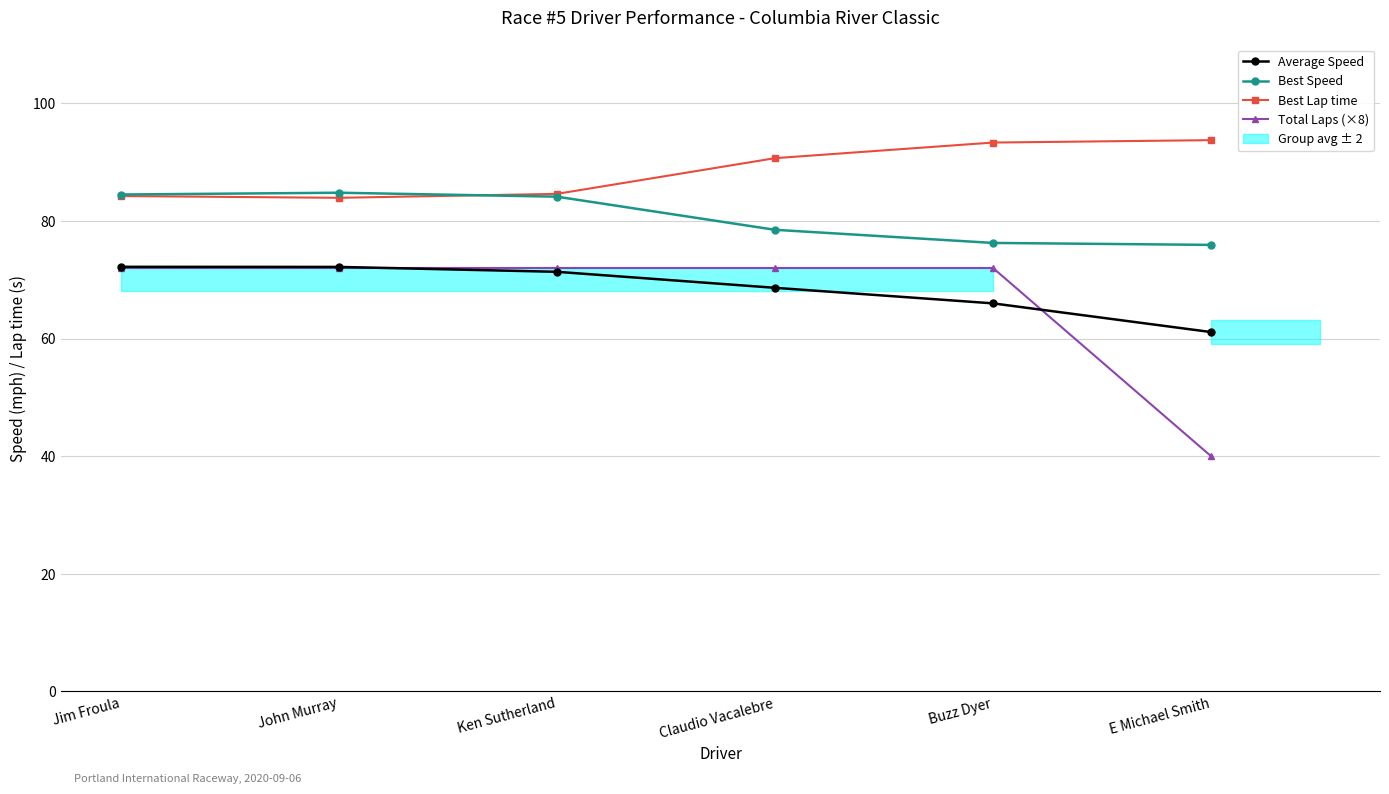

True or false: Total Laps (×8) and Best Speed intersect in this chart.

False